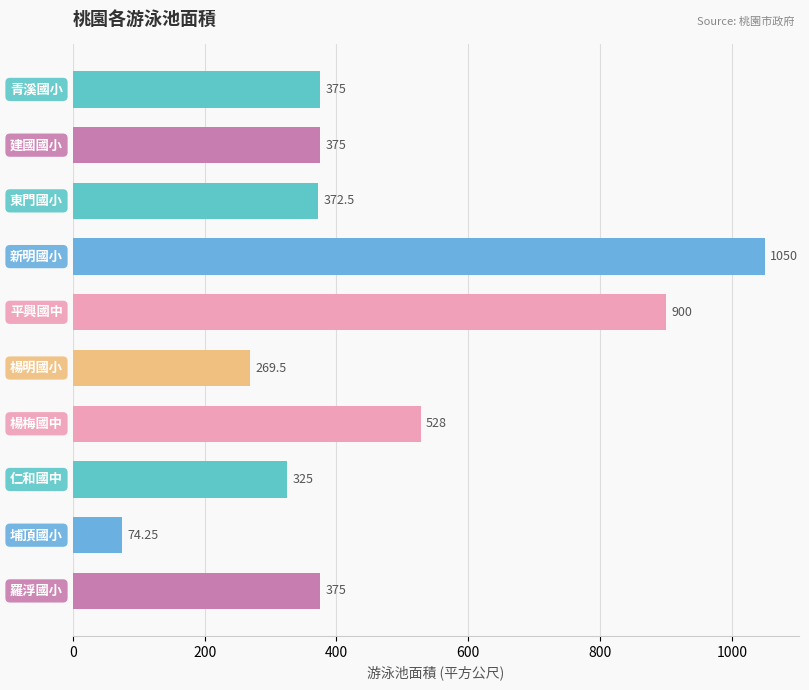

What is the average value?

464.4